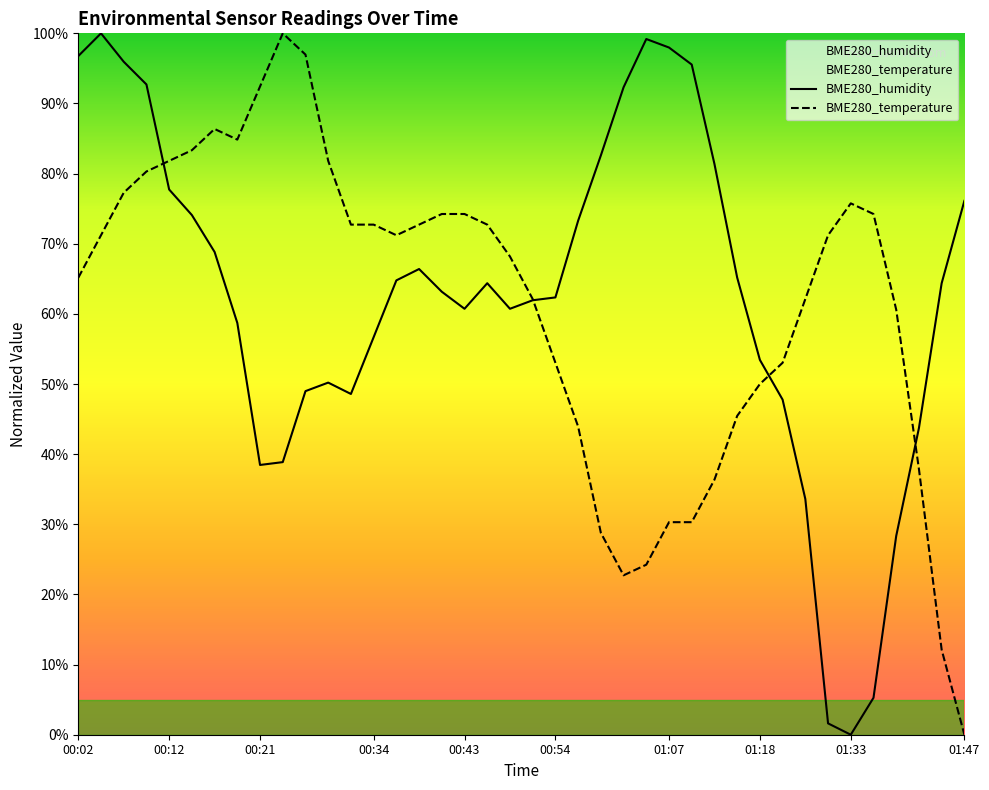

Rank the series at 00:02 from lowest to highest value.

BME280_temperature, BME280_humidity